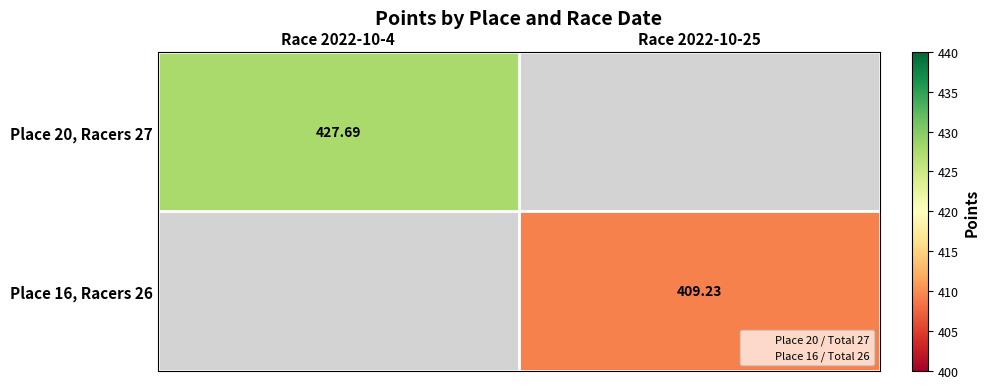

Which category has the lowest value across all series?

Race 2022-10-25